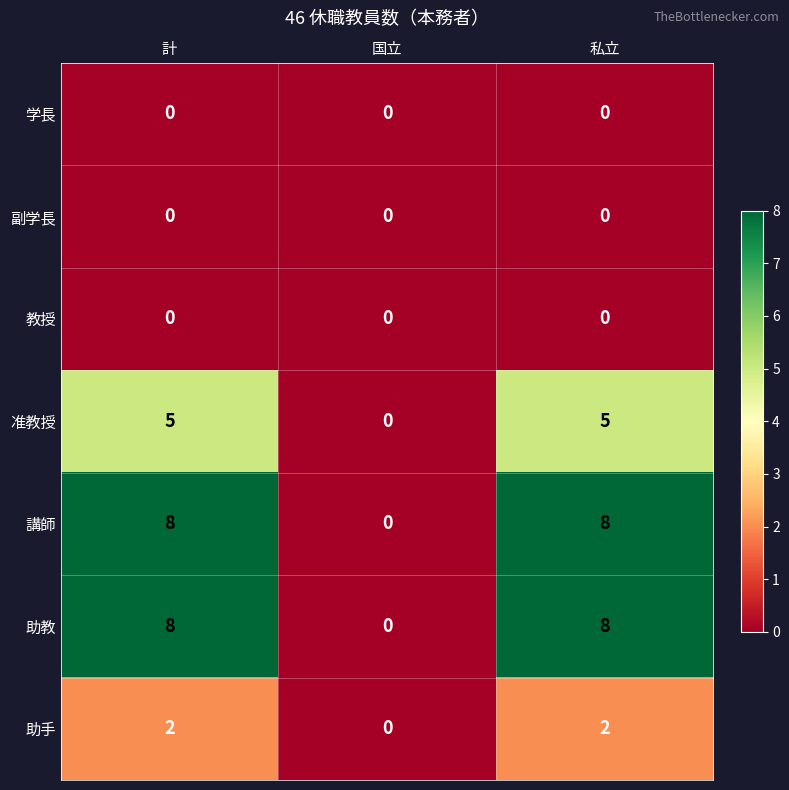

Count the 講師 values in the range 0 to 8.

3